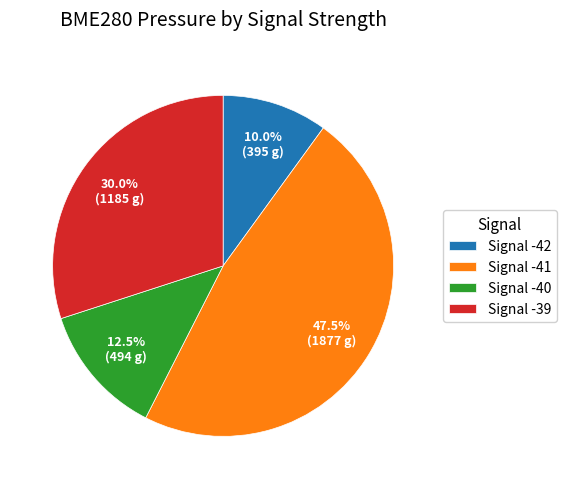

Is the sum of Signal -42 and Signal -40 greater than half?

No